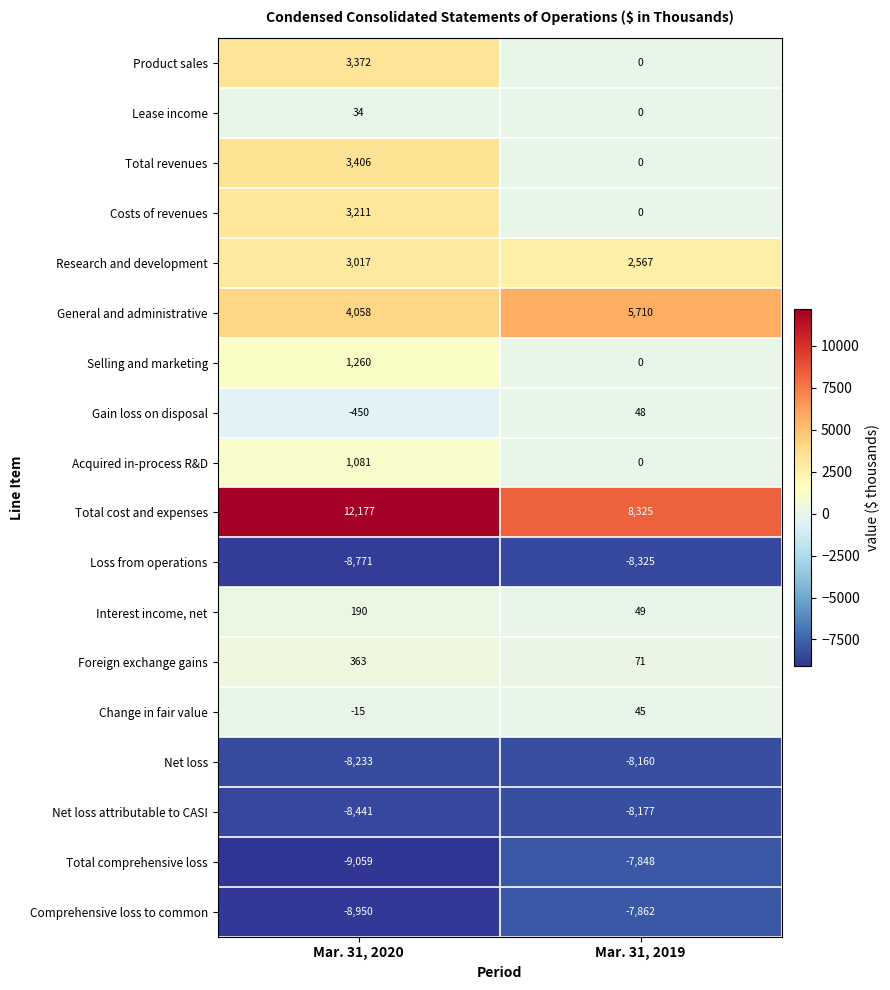

How many data points does each series have?

2